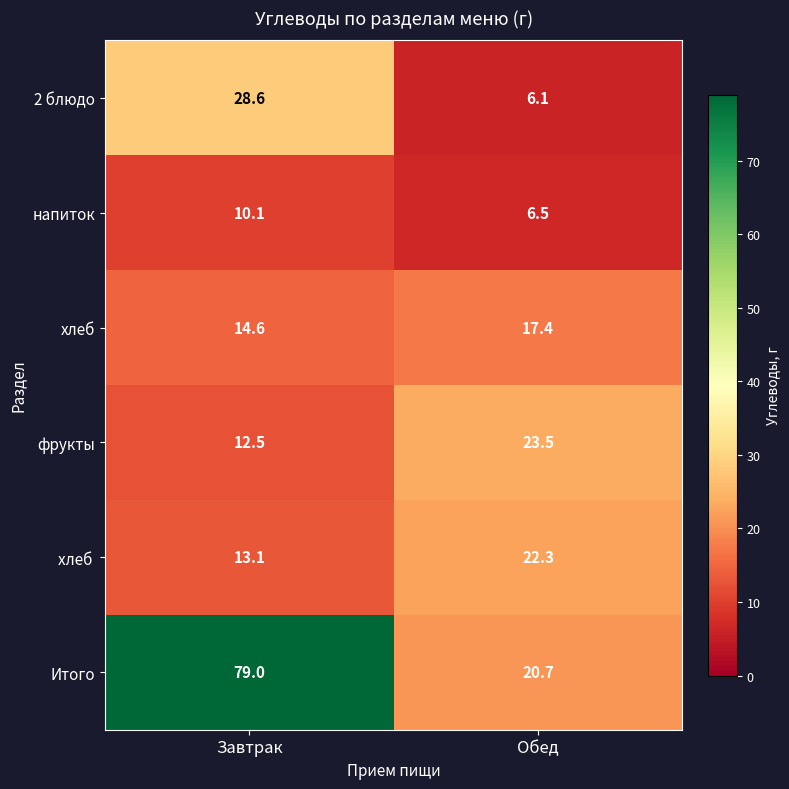

At which label does напиток reach its peak?

Завтрак